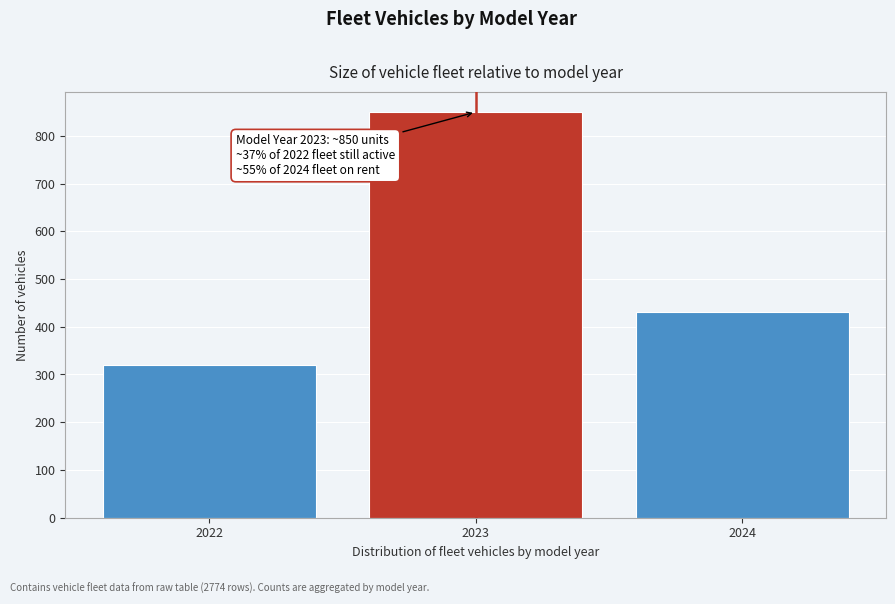

Reading right to left, transcribe all the data shown in this chart.

430	850	320